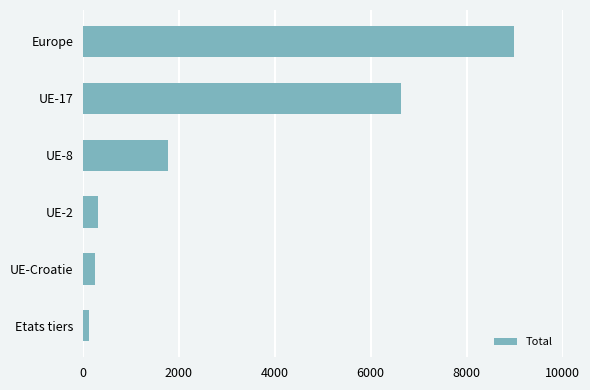

What is the label of the 5th bar from the bottom?

UE-17